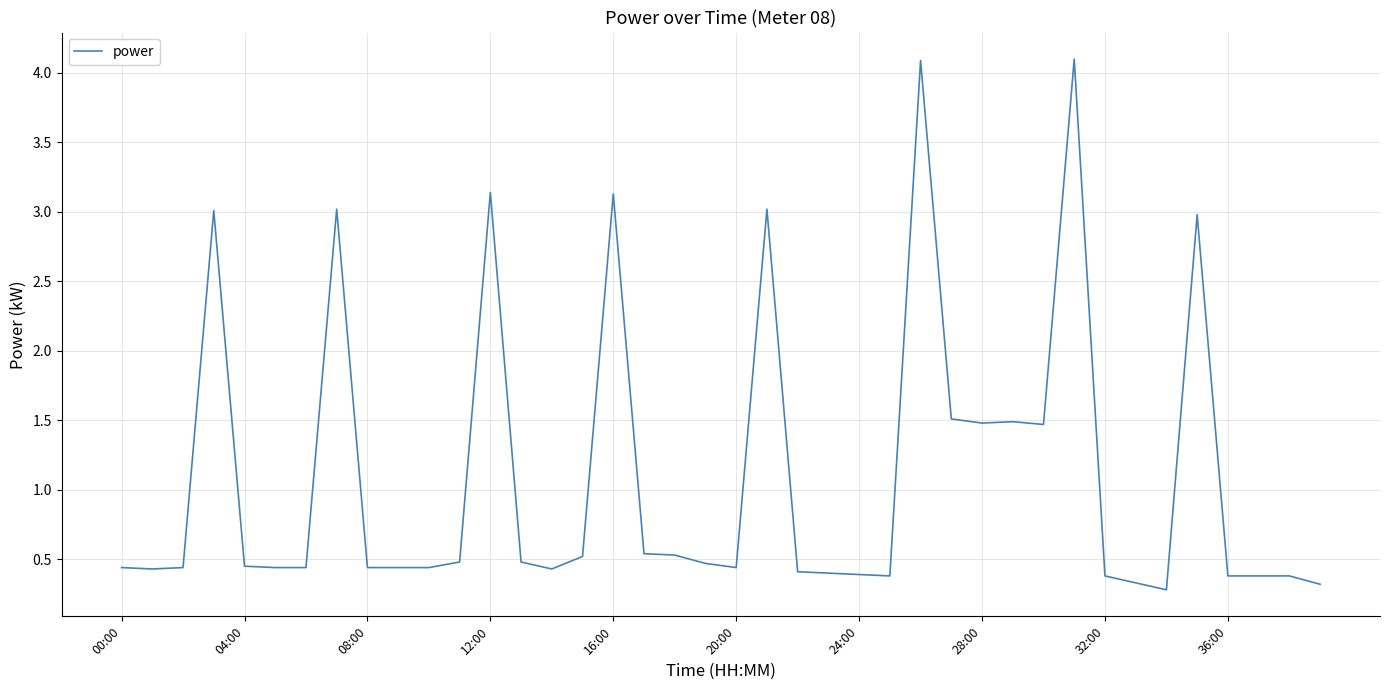

What is the difference between the maximum and minimum values?

3.8